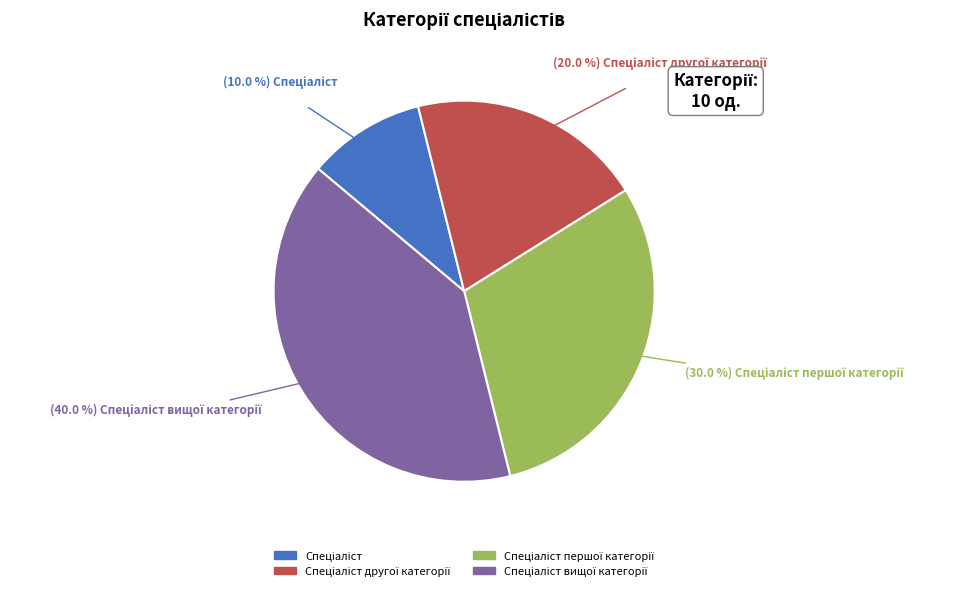

Does any single category account for the majority?

No